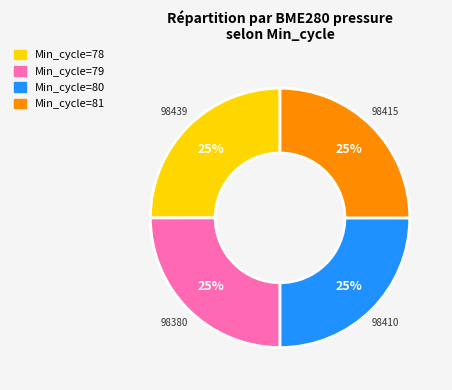

Is there any slice that represents more than half of the pie?

No